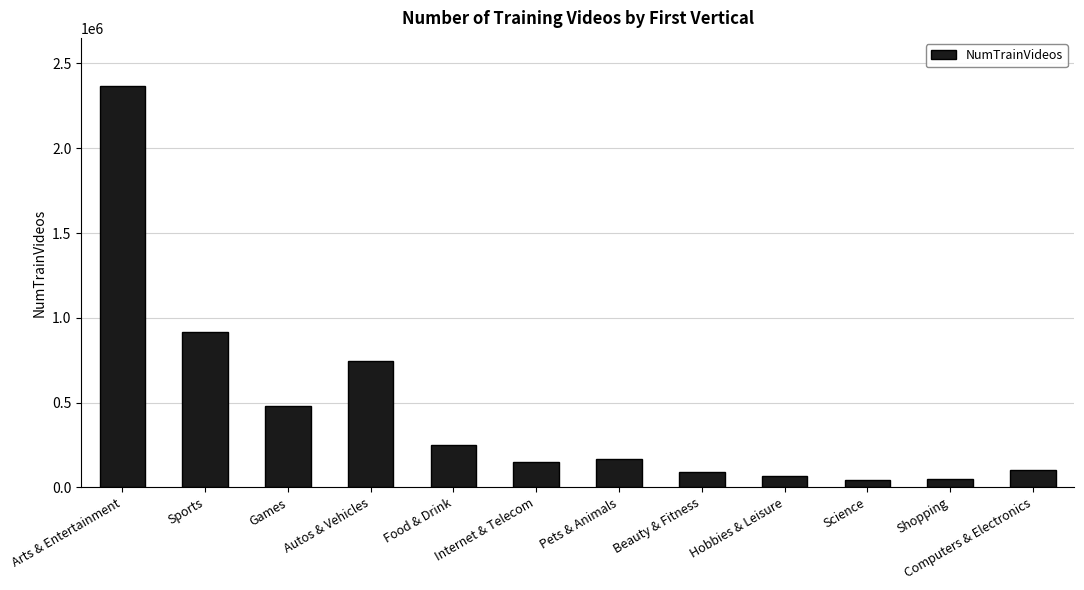

What is the difference between the second highest and minimum values?

876893